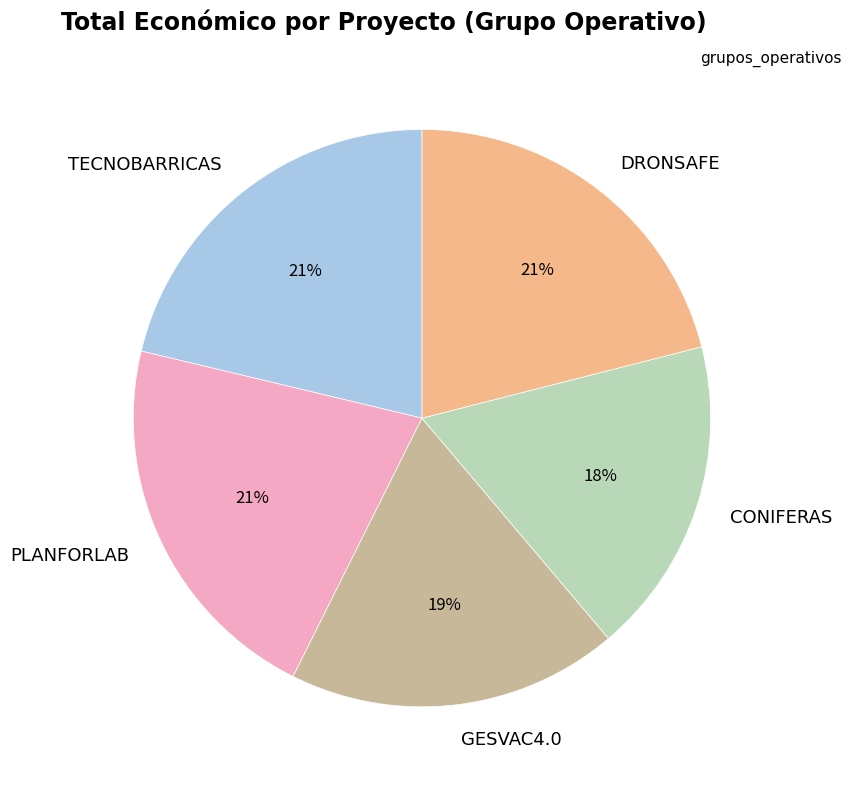

Does CONIFERAS account for over 50% of the chart?

No